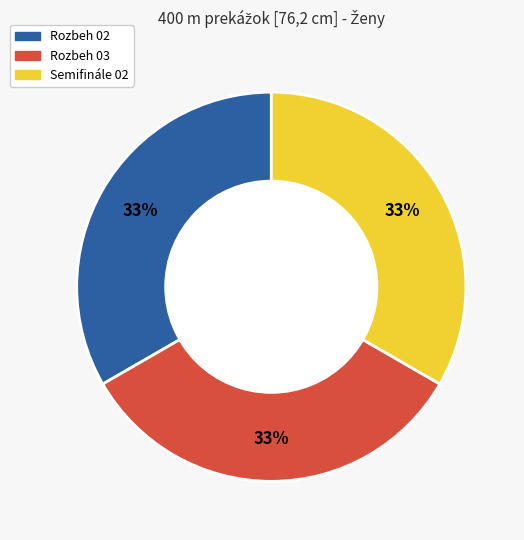

How many segments does this pie chart have?

3